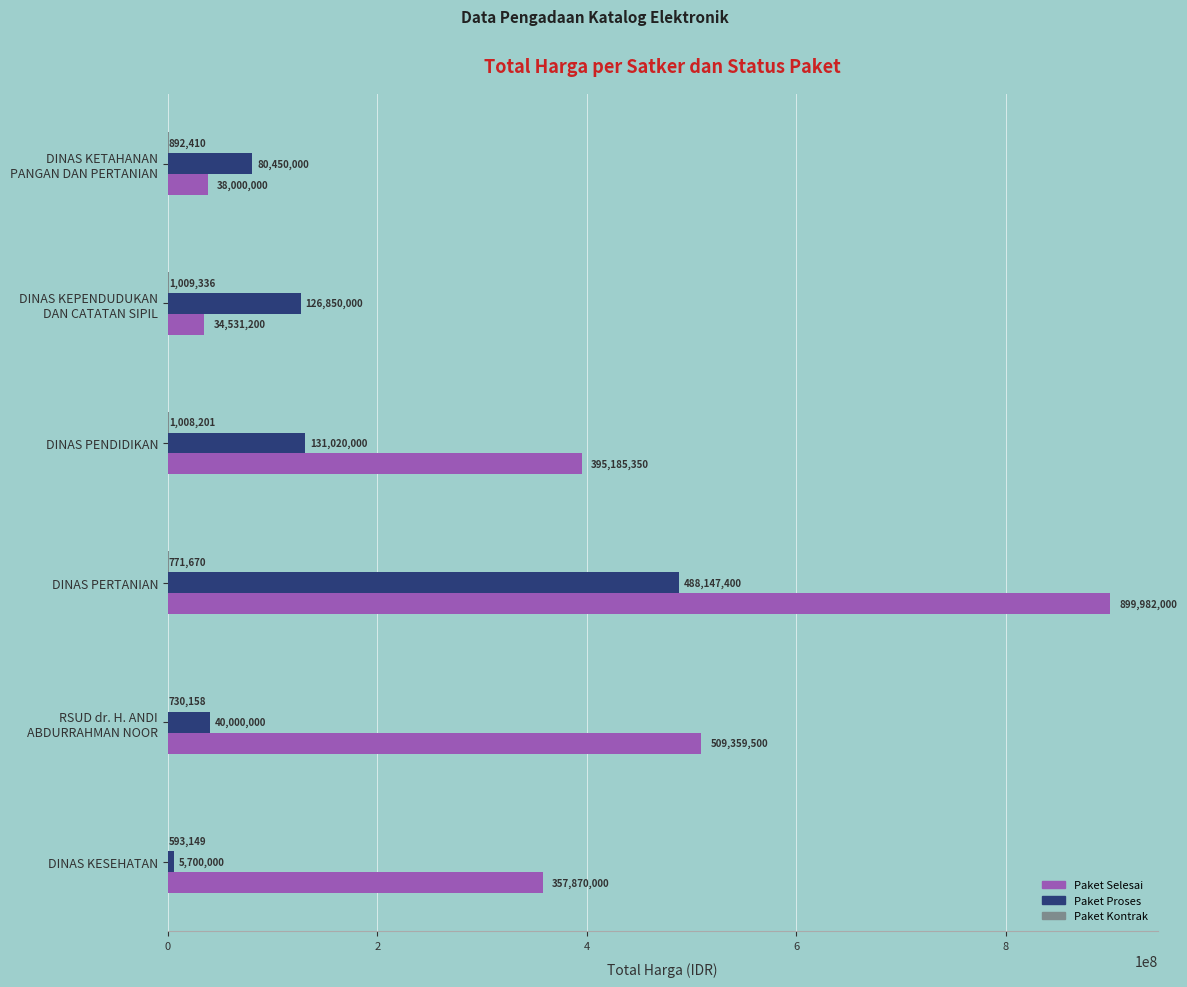

At which label is Paket Proses closest to 246923700?

DINAS PENDIDIKAN